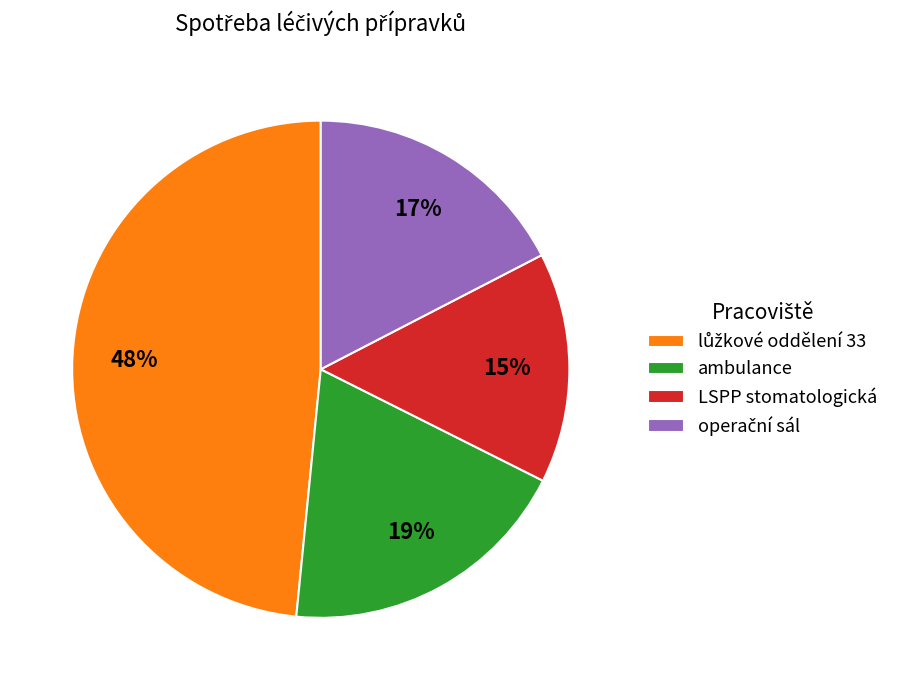

The LSPP stomatologická slice represents 15% of the pie. True or false?

True